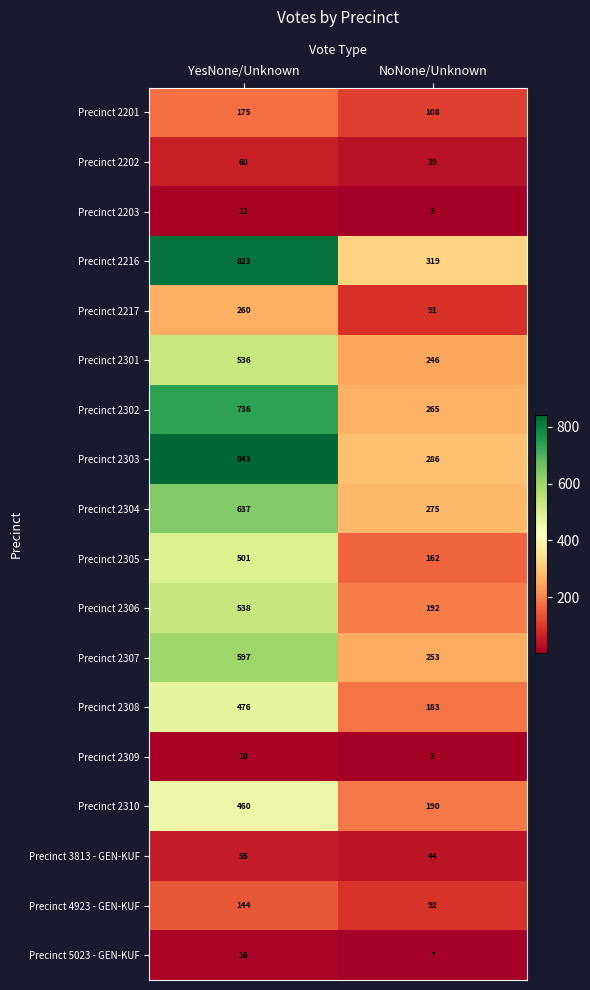

True or false: Precinct 2217 has a value of 141 at NoNone/Unknown.

False